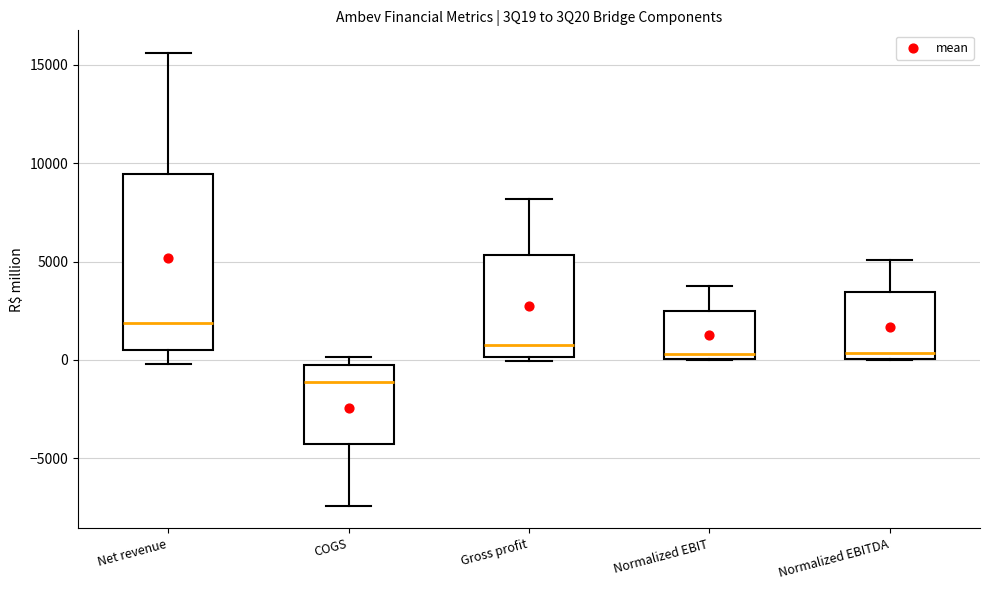

Reading left to right, transcribe this box plot: for each box, give where its median line is, the range the box spans, and where its two whiskers end, as read against the y-axis. The values are not printed on the chart, so give them approximately, as read against the axis.

Net revenue: median 2000, box 500 to 9500, whiskers 0 to 15500
COGS: median -1000, box -4500 to 0, whiskers -7500 to 0 (just above the box's upper edge)
Gross profit: median 500, box 0 to 5500, whiskers 0 (just below the box's lower edge) to 8000
Normalized EBIT: median 500, box 0 to 2500, whiskers 0 to 3500
Normalized EBITDA: median 500, box 0 to 3500, whiskers 0 to 5000